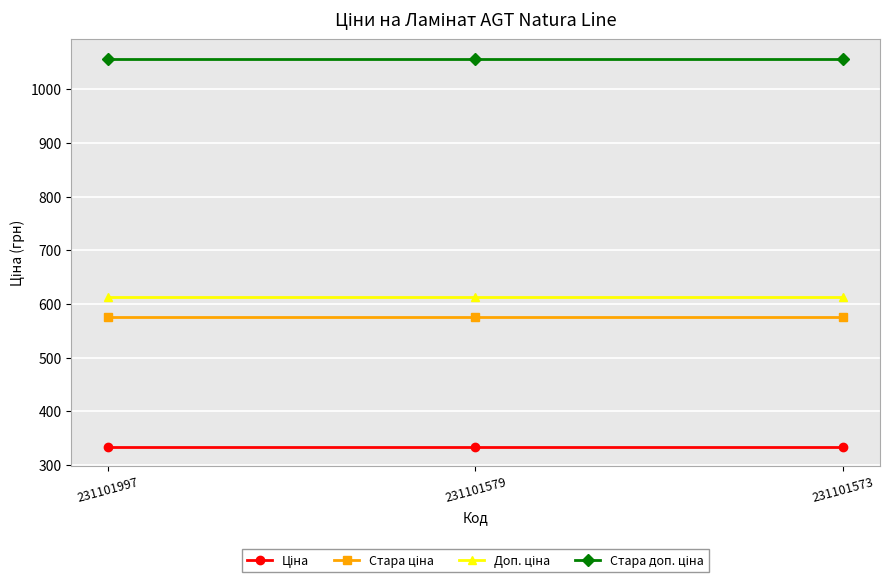

How many lines are shown in the chart?

4